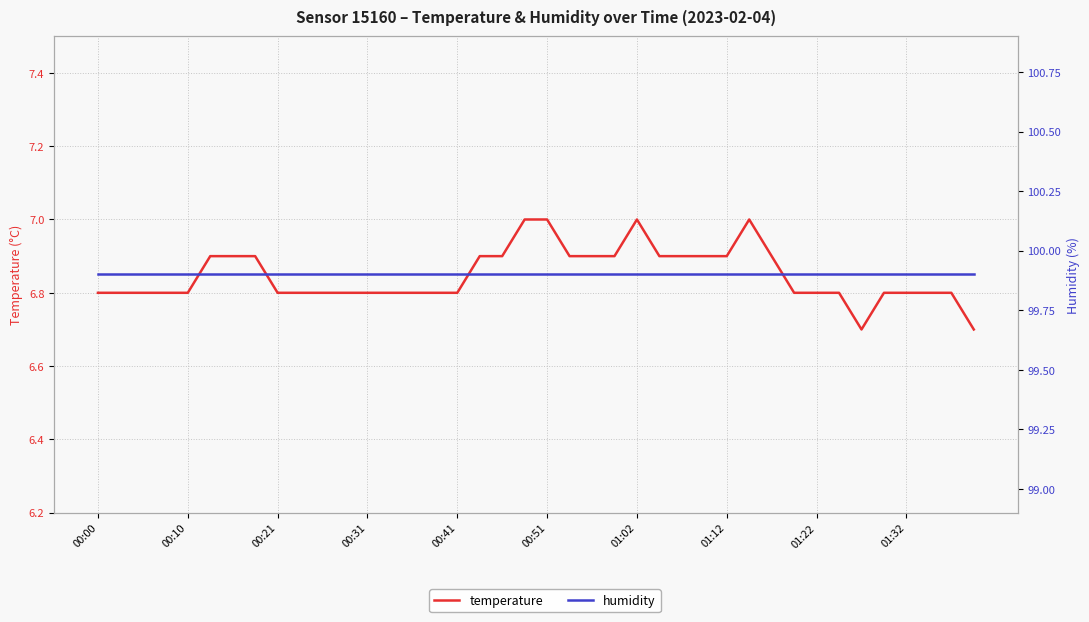

Does the chart have visible grid lines?

Yes